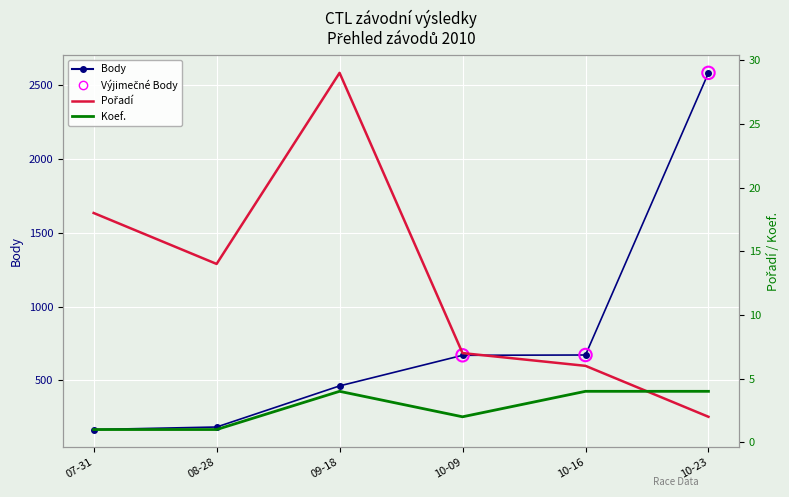

Which series has the widest spread of Y values?

Body